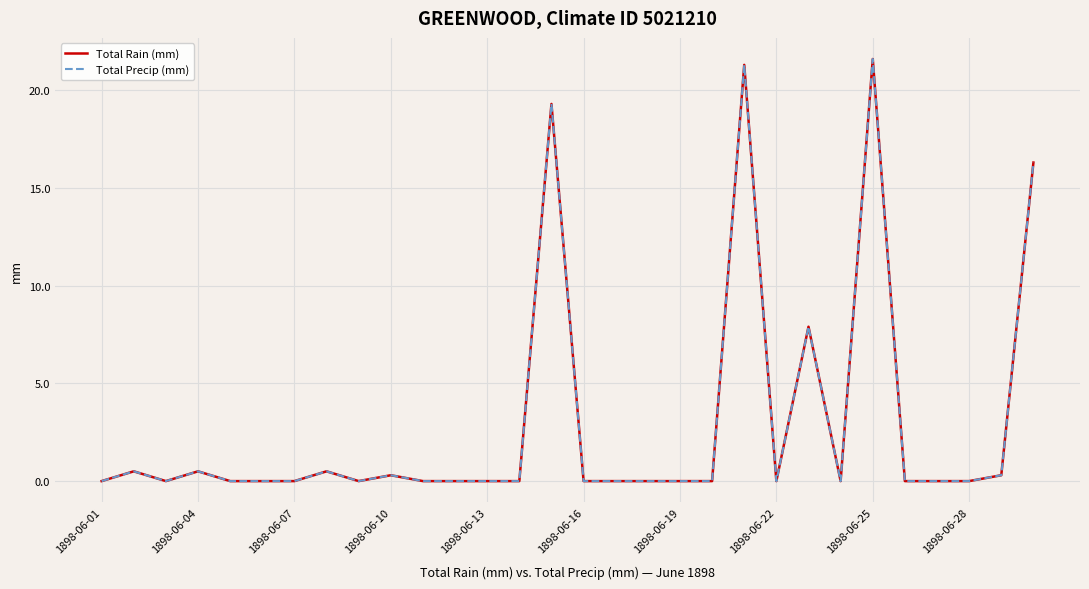

What is the value of the Total Precip (mm) point at the 2nd from the left?

0.5